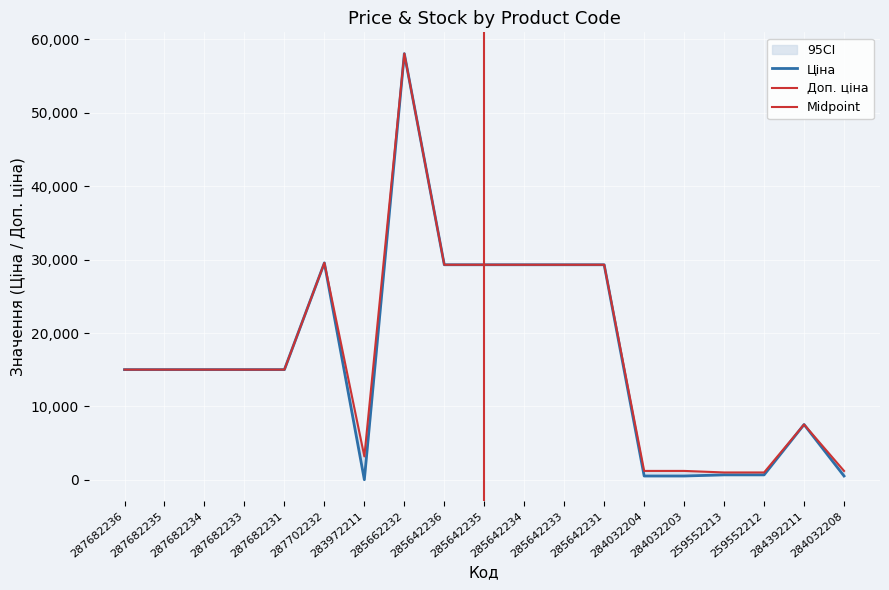

At which label does Ціна reach its minimum?

283972211